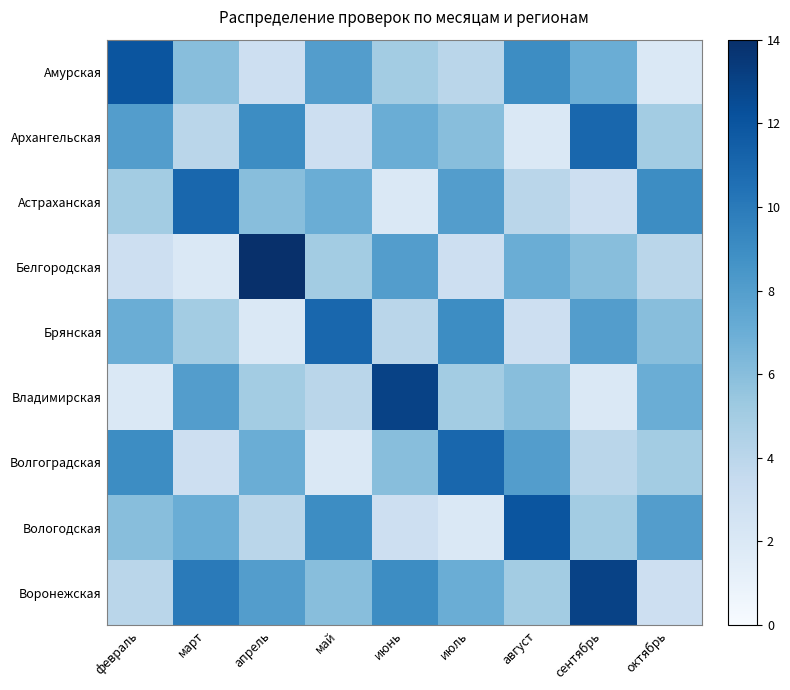

Reading right to left, extract all data points from this chart.

Амурская: октябрь=2	сентябрь=7	август=9	июль=4	июнь=5	май=8	апрель=3	март=6	февраль=12
Архангельская: октябрь=5	сентябрь=11	август=2	июль=6	июнь=7	май=3	апрель=9	март=4	февраль=8
Астраханская: октябрь=9	сентябрь=3	август=4	июль=8	июнь=2	май=7	апрель=6	март=11	февраль=5
Белгородская: октябрь=4	сентябрь=6	август=7	июль=3	июнь=8	май=5	апрель=14	март=2	февраль=3
Брянская: октябрь=6	сентябрь=8	август=3	июль=9	июнь=4	май=11	апрель=2	март=5	февраль=7
Владимирская: октябрь=7	сентябрь=2	август=6	июль=5	июнь=13	май=4	апрель=5	март=8	февраль=2
Волгоградская: октябрь=5	сентябрь=4	август=8	июль=11	июнь=6	май=2	апрель=7	март=3	февраль=9
Вологодская: октябрь=8	сентябрь=5	август=12	июль=2	июнь=3	май=9	апрель=4	март=7	февраль=6
Воронежская: октябрь=3	сентябрь=13	август=5	июль=7	июнь=9	май=6	апрель=8	март=10	февраль=4